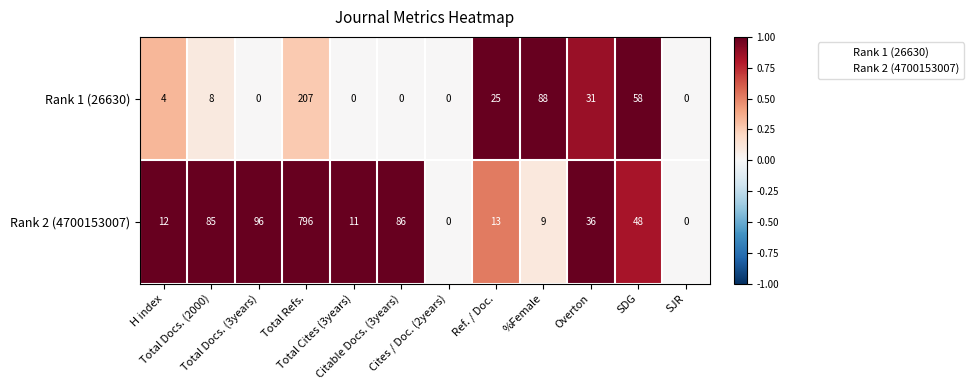

What is the total value across all series at SDG?

106